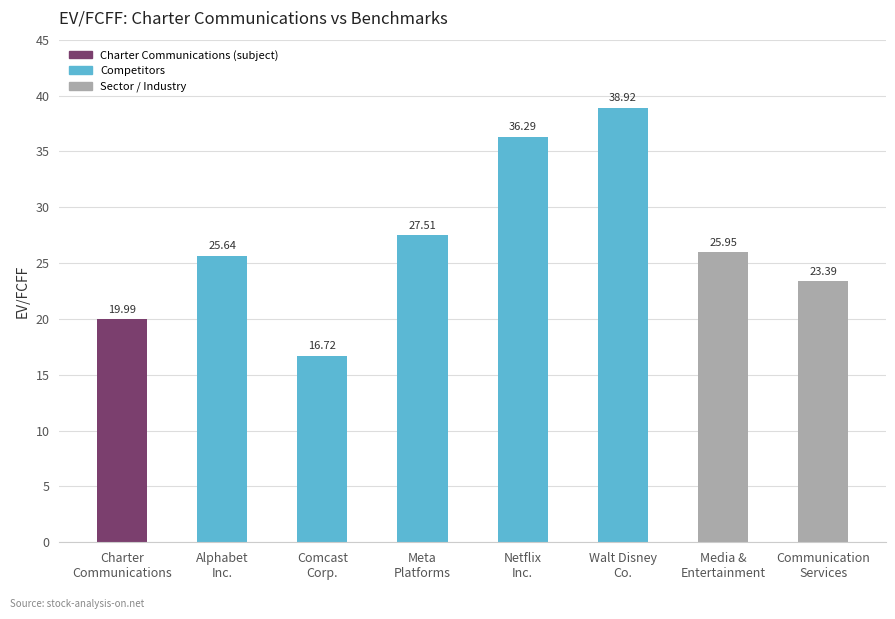

What is the sum of all values?

214.4